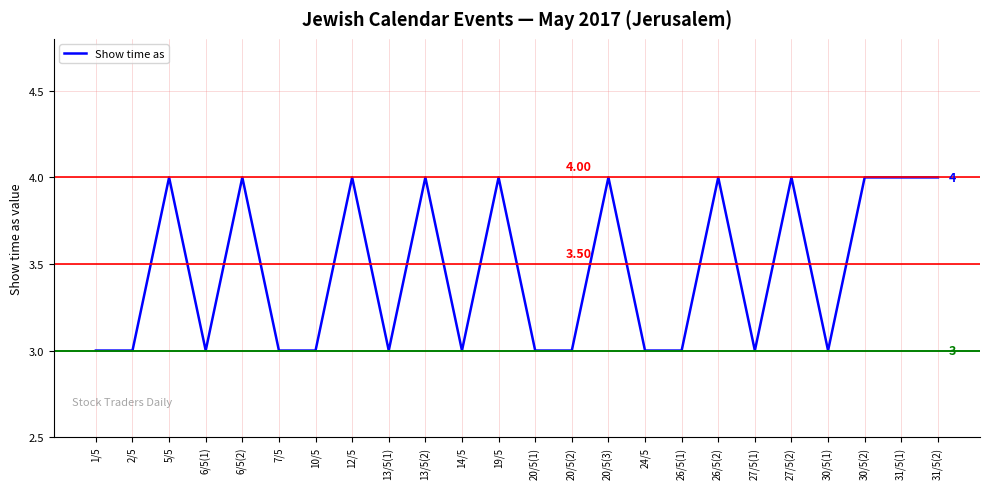

Between 31/5(2) and 10/5, which is larger?

31/5(2)